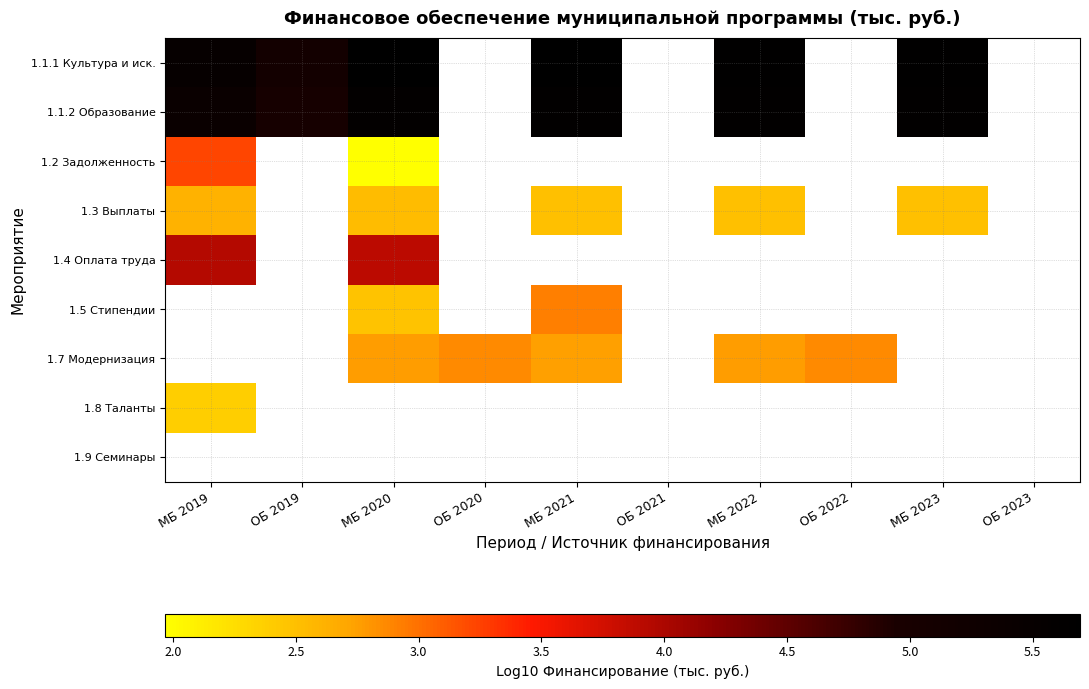

What is the approximate value of 1.1.1 Культура и иск. at МБ 2019?

5.5